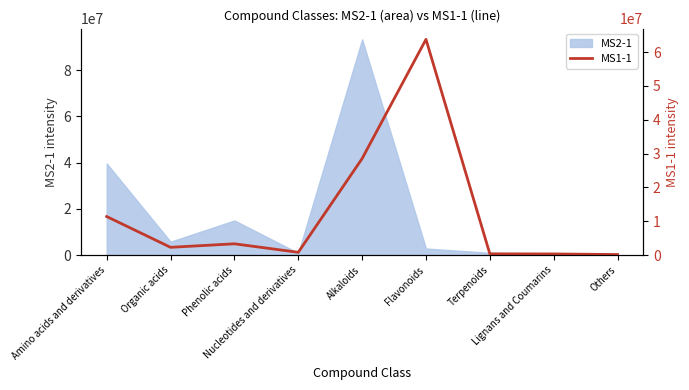

Where is the first local maximum?

Phenolic acids